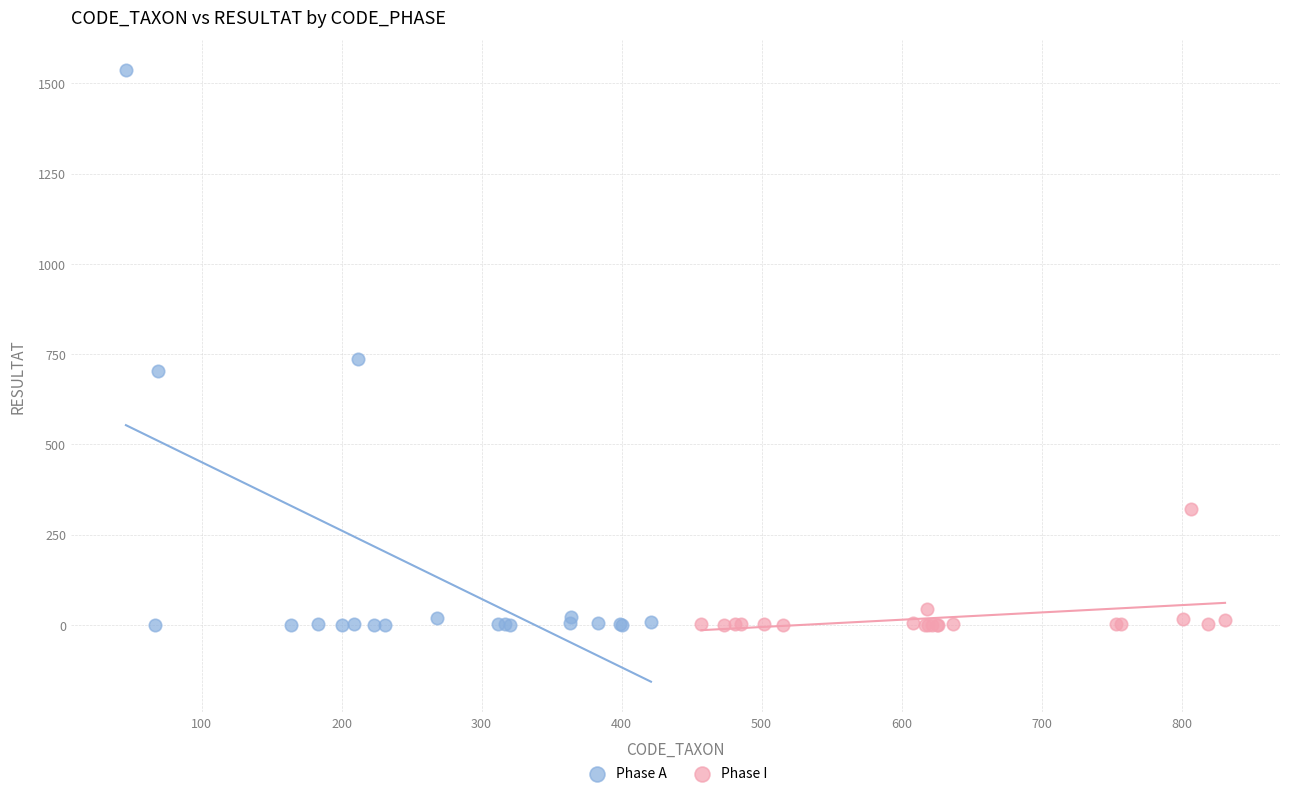

What are all the series names shown in the legend?

Phase A, Phase I